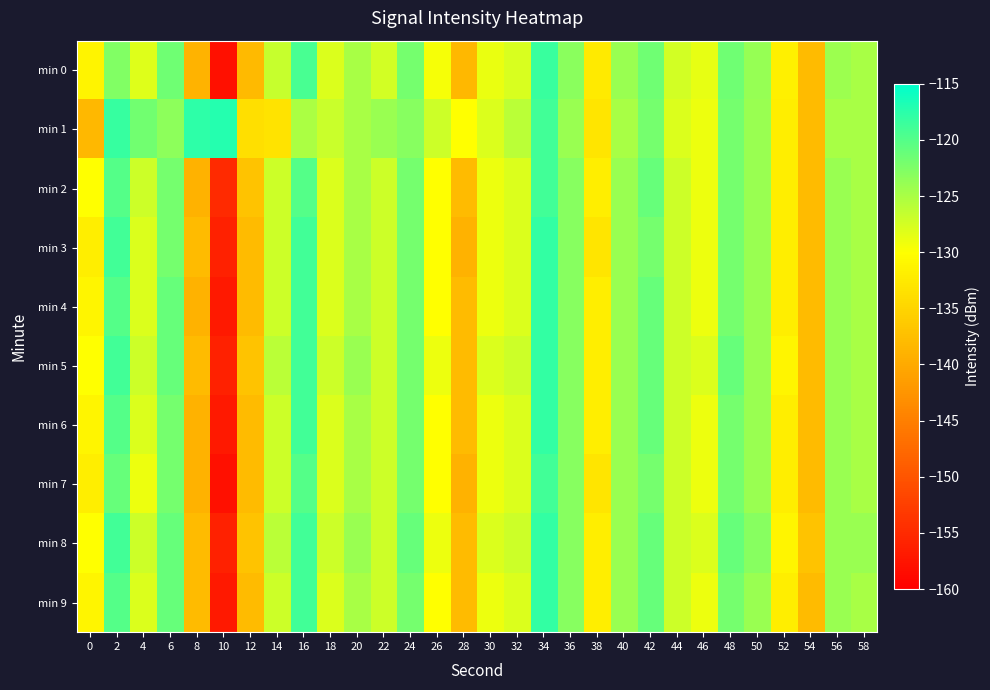

Reading left to right, list all the values displayed in this chart.

min 0: 0=-131.2	2=-122.7	4=-128.2	6=-121.6	8=-138.9	10=-158.0	12=-138.1	14=-126.8	16=-119.3	18=-127.9	20=-124.8	22=-127.3	24=-122.0	26=-129.5	28=-138.3	30=-128.9	32=-127.7	34=-118.4	36=-123.3	38=-132.5	40=-124.1	42=-121.6	44=-127.4	46=-128.6	48=-121.6	50=-123.9	52=-131.8	54=-138.0	56=-124.2	58=-124.9
min 1: 0=-138.4	2=-118.2	4=-121.8	6=-123.4	8=-117.7	10=-117.2	12=-133.7	14=-133.2	16=-125.1	18=-126.9	20=-125.0	22=-124.0	24=-123.0	26=-127.0	28=-130.0	30=-128.0	32=-126.0	34=-119.0	36=-124.0	38=-133.0	40=-125.0	42=-122.0	44=-128.0	46=-129.0	48=-122.0	50=-124.0	52=-132.0	54=-138.0	56=-125.0	58=-125.0
min 2: 0=-130.0	2=-120.0	4=-127.0	6=-122.0	8=-139.0	10=-155.0	12=-137.0	14=-127.0	16=-120.0	18=-128.0	20=-125.0	22=-127.0	24=-122.0	26=-130.0	28=-138.0	30=-129.0	32=-128.0	34=-119.0	36=-123.0	38=-132.0	40=-124.0	42=-121.0	44=-127.0	46=-129.0	48=-122.0	50=-124.0	52=-132.0	54=-138.0	56=-124.0	58=-125.0
min 3: 0=-132.0	2=-119.0	4=-128.0	6=-122.0	8=-138.0	10=-156.0	12=-138.0	14=-127.0	16=-119.0	18=-128.0	20=-125.0	22=-127.0	24=-122.0	26=-130.0	28=-139.0	30=-129.0	32=-128.0	34=-118.0	36=-123.0	38=-133.0	40=-124.0	42=-122.0	44=-127.0	46=-129.0	48=-122.0	50=-124.0	52=-132.0	54=-138.0	56=-124.0	58=-125.0
min 4: 0=-131.0	2=-120.0	4=-128.0	6=-121.0	8=-139.0	10=-157.0	12=-138.0	14=-127.0	16=-119.0	18=-128.0	20=-125.0	22=-127.0	24=-122.0	26=-130.0	28=-138.0	30=-129.0	32=-128.0	34=-118.0	36=-123.0	38=-132.0	40=-124.0	42=-121.0	44=-127.0	46=-129.0	48=-122.0	50=-124.0	52=-132.0	54=-138.0	56=-124.0	58=-125.0
min 5: 0=-130.0	2=-119.0	4=-127.0	6=-121.0	8=-138.0	10=-156.0	12=-137.0	14=-126.0	16=-119.0	18=-127.0	20=-124.0	22=-127.0	24=-122.0	26=-129.0	28=-138.0	30=-128.0	32=-127.0	34=-118.0	36=-123.0	38=-132.0	40=-124.0	42=-121.0	44=-127.0	46=-128.0	48=-121.0	50=-124.0	52=-131.0	54=-138.0	56=-124.0	58=-125.0
min 6: 0=-131.0	2=-120.0	4=-128.0	6=-122.0	8=-139.0	10=-157.0	12=-138.0	14=-127.0	16=-119.0	18=-128.0	20=-125.0	22=-127.0	24=-122.0	26=-130.0	28=-138.0	30=-129.0	32=-128.0	34=-118.0	36=-123.0	38=-132.0	40=-124.0	42=-121.0	44=-127.0	46=-129.0	48=-122.0	50=-124.0	52=-132.0	54=-138.0	56=-124.0	58=-125.0
min 7: 0=-132.0	2=-121.0	4=-129.0	6=-122.0	8=-139.0	10=-158.0	12=-138.0	14=-127.0	16=-120.0	18=-128.0	20=-125.0	22=-127.0	24=-122.0	26=-130.0	28=-139.0	30=-129.0	32=-128.0	34=-119.0	36=-123.0	38=-133.0	40=-124.0	42=-122.0	44=-127.0	46=-129.0	48=-122.0	50=-124.0	52=-132.0	54=-138.0	56=-124.0	58=-125.0
min 8: 0=-130.0	2=-119.0	4=-127.0	6=-121.0	8=-138.0	10=-156.0	12=-137.0	14=-126.0	16=-119.0	18=-127.0	20=-124.0	22=-127.0	24=-121.0	26=-129.0	28=-138.0	30=-128.0	32=-127.0	34=-118.0	36=-123.0	38=-132.0	40=-124.0	42=-121.0	44=-127.0	46=-128.0	48=-121.0	50=-123.0	52=-131.0	54=-137.0	56=-124.0	58=-124.0
min 9: 0=-131.0	2=-120.0	4=-128.0	6=-121.0	8=-138.0	10=-157.0	12=-138.0	14=-127.0	16=-119.0	18=-128.0	20=-125.0	22=-127.0	24=-122.0	26=-130.0	28=-138.0	30=-129.0	32=-128.0	34=-118.0	36=-123.0	38=-132.0	40=-124.0	42=-121.0	44=-127.0	46=-129.0	48=-122.0	50=-124.0	52=-132.0	54=-138.0	56=-124.0	58=-125.0